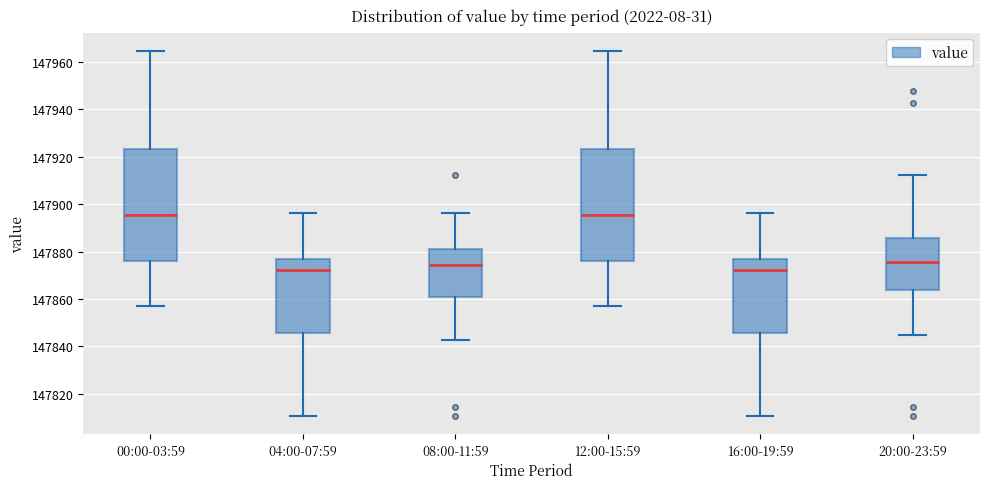

Where is the lower edge of the box for 12:00-15:59 on the y-axis? The values are not printed on the chart, so give them approximately, as read against the axis.

147876